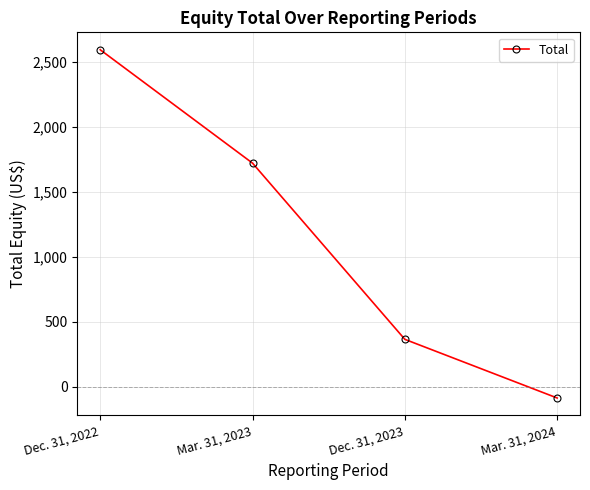

True or false: there are more than 2 points higher than both neighbors.

False